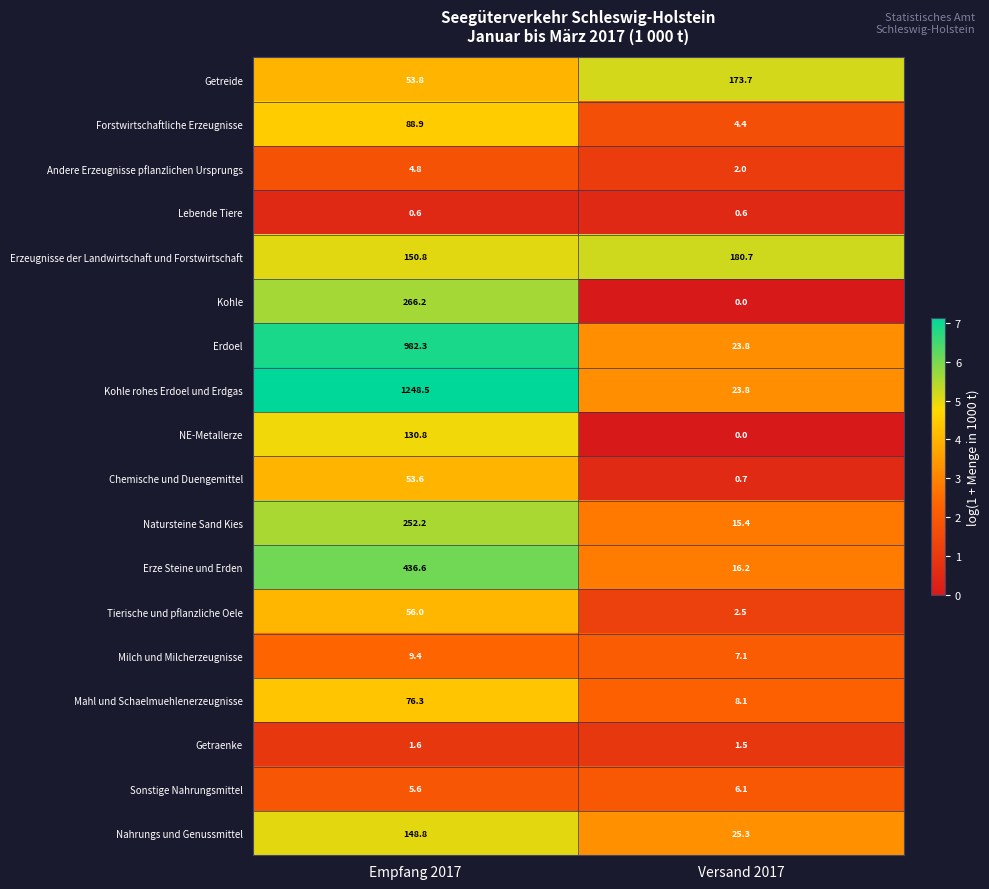

The value of Getraenke at Empfang 2017 is 1.6. True or false?

True